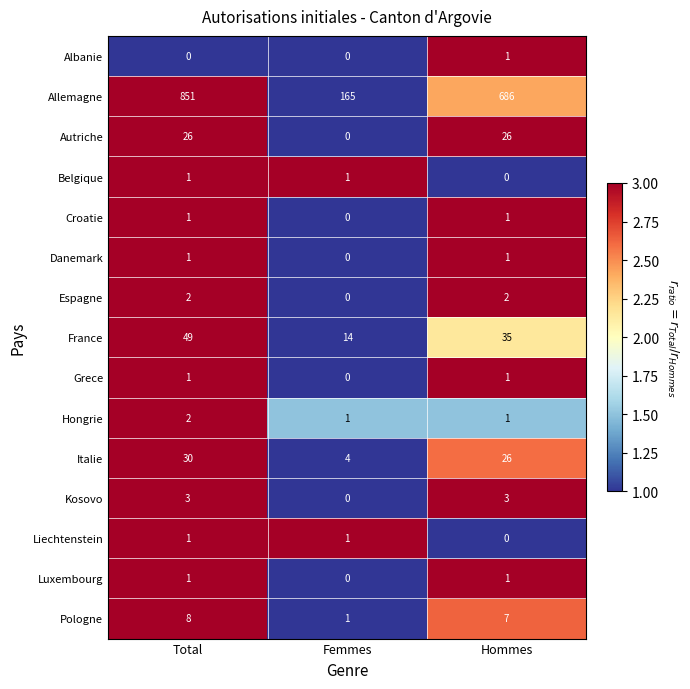

Count the Kosovo values in the range 0 to 3.

3